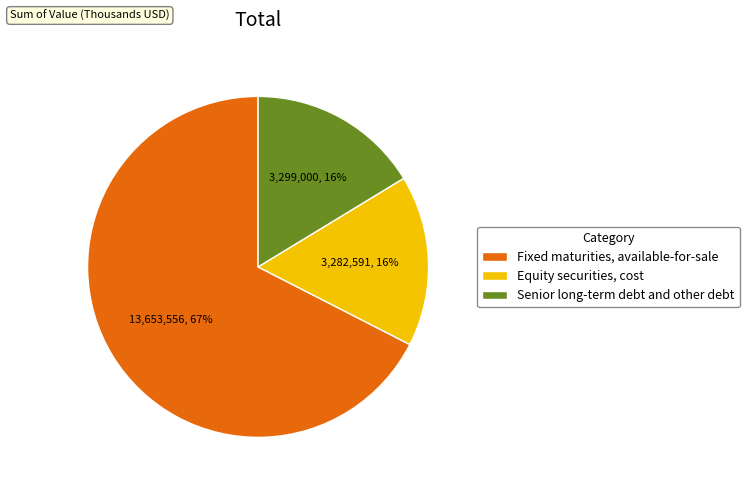

Is the sum of Equity securities, cost and Fixed maturities, available-for-sale greater than half?

Yes